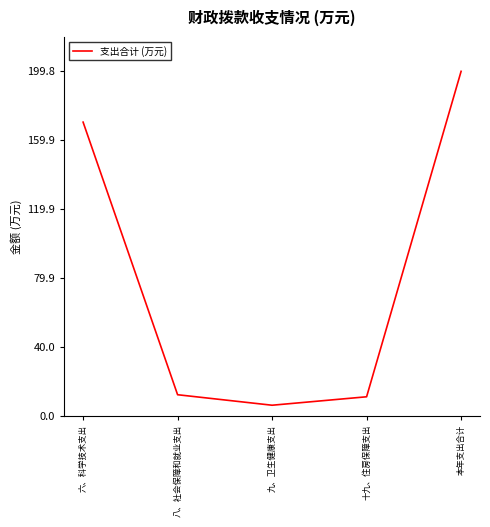

Count the number of values greater than 12.

3